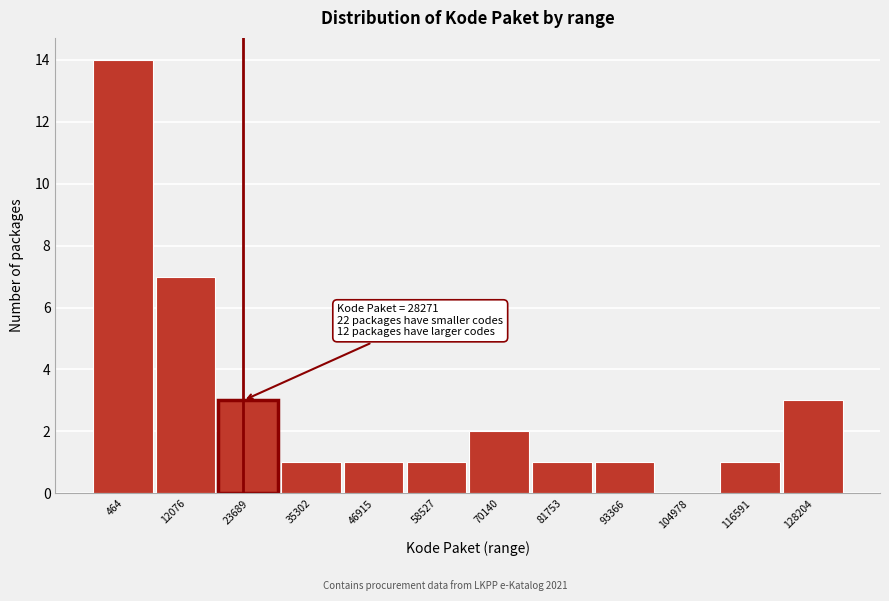

Reading left to right, what are all the values shown in this chart?

464=14	12076=7	23689=3	35302=1	46915=1	58527=1	70140=2	81753=1	93366=1	104978=0	116591=1	128204=3